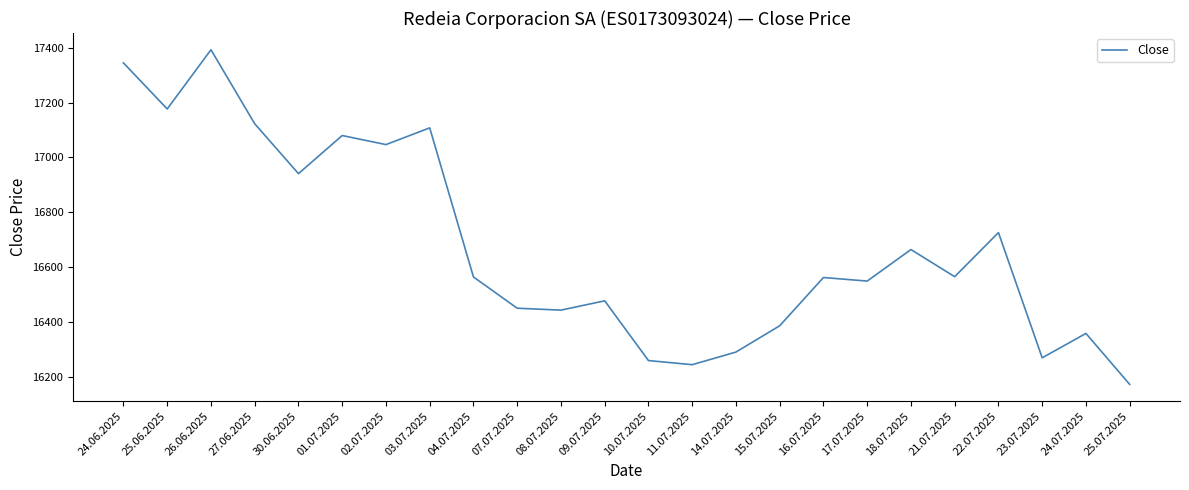

At which label is the value closest to 16782?

22.07.2025